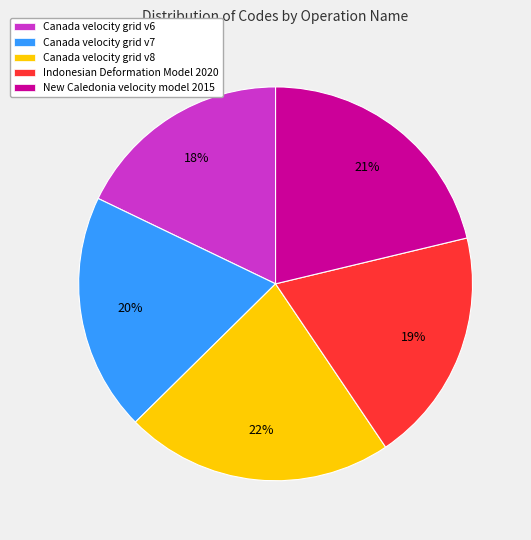

What percentage is the New Caledonia velocity model 2015 slice, to the nearest percent?

21%